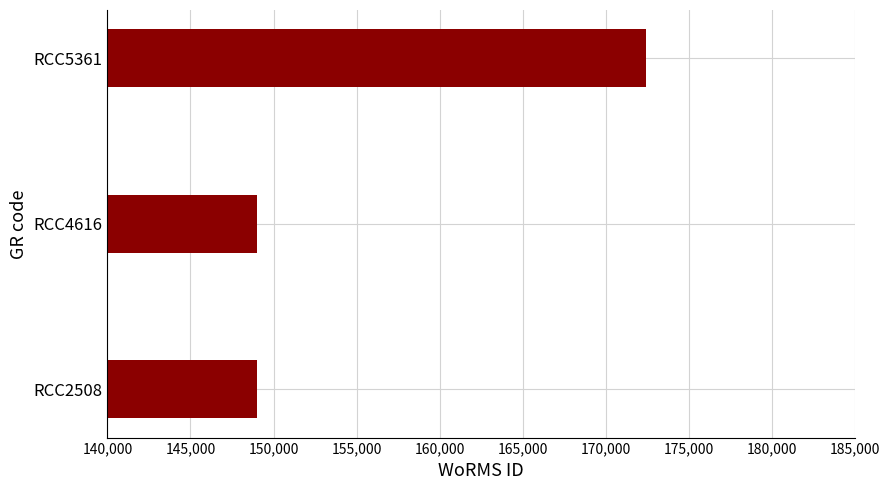

Reading bottom to top, transcribe all the data shown in this chart.

RCC2508=149028	RCC4616=149028	RCC5361=172419